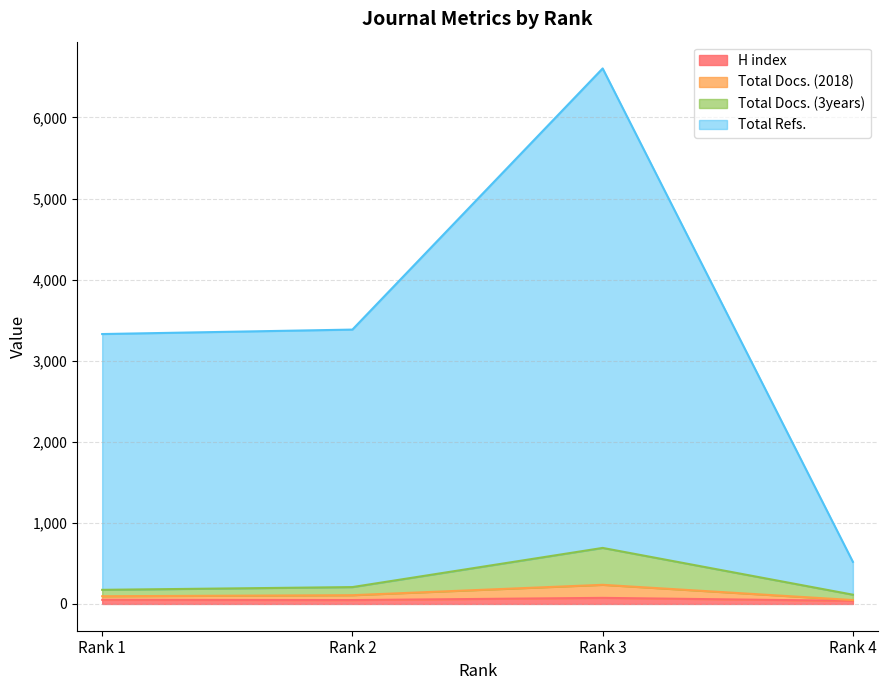

At which label does Total Refs. reach its minimum?

Rank 4